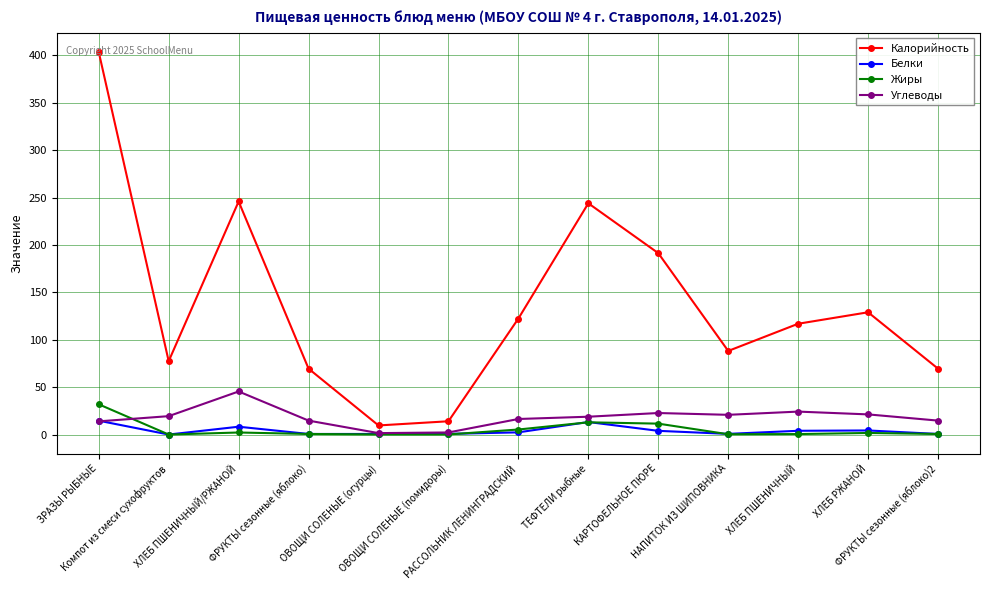

Between ХЛЕБ ПШЕНИЧНЫЙ/РЖАНОЙ and ХЛЕБ РЖАНОЙ, which series saw the biggest shift?

Калорийность